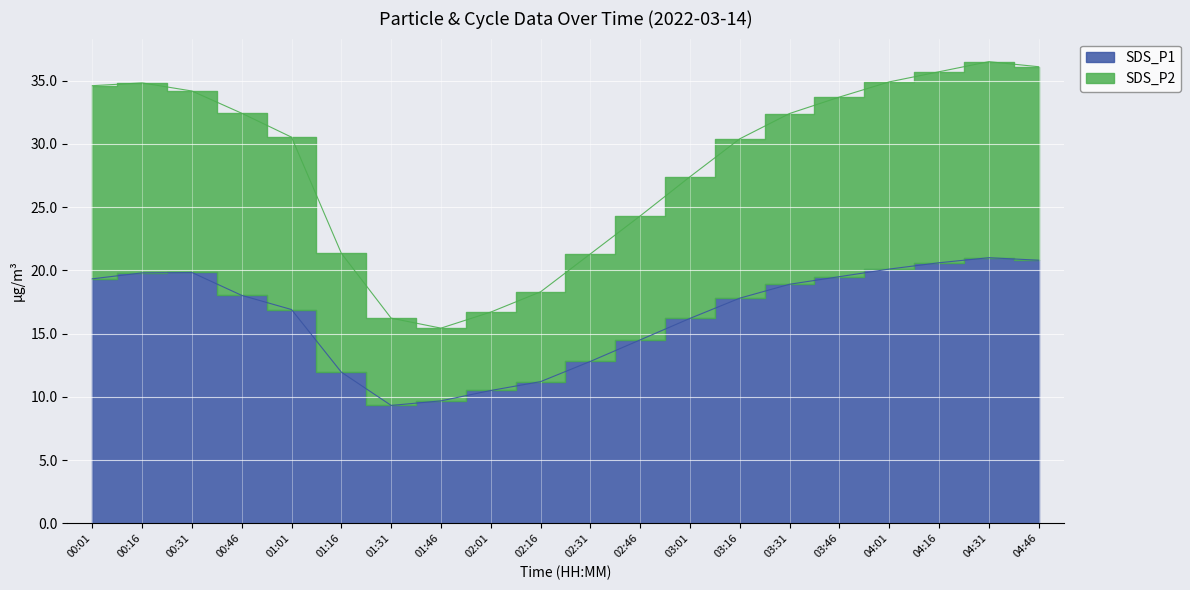

What is the difference between the highest and lowest values at 01:31?

6.9